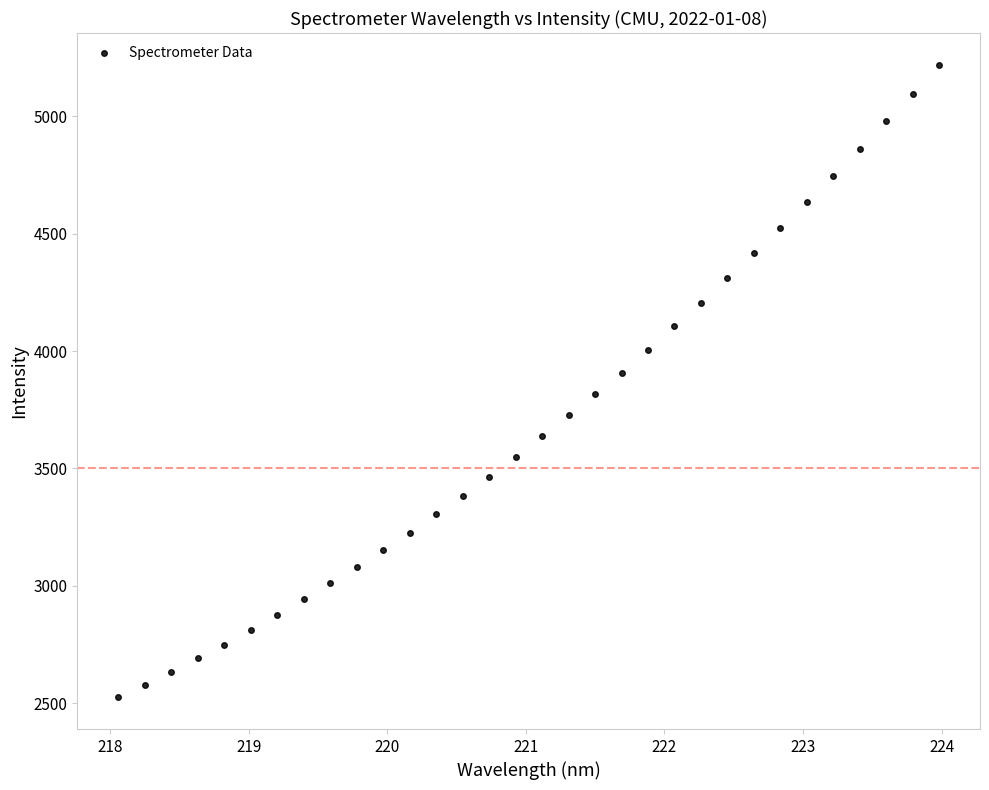

What is the range of Y values (max minus min)?

2693.6